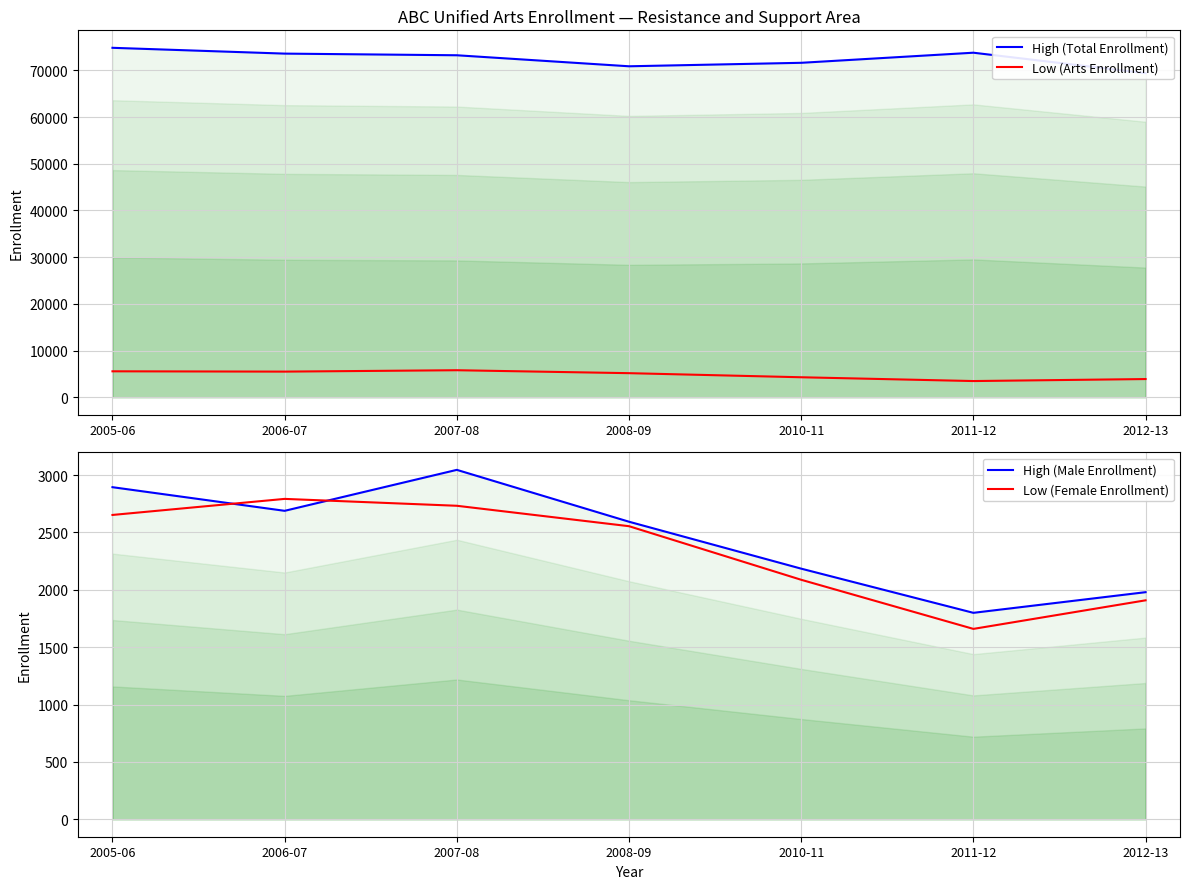

Where is Low (Female Enrollment) nearest to the value 2225?

2010-11